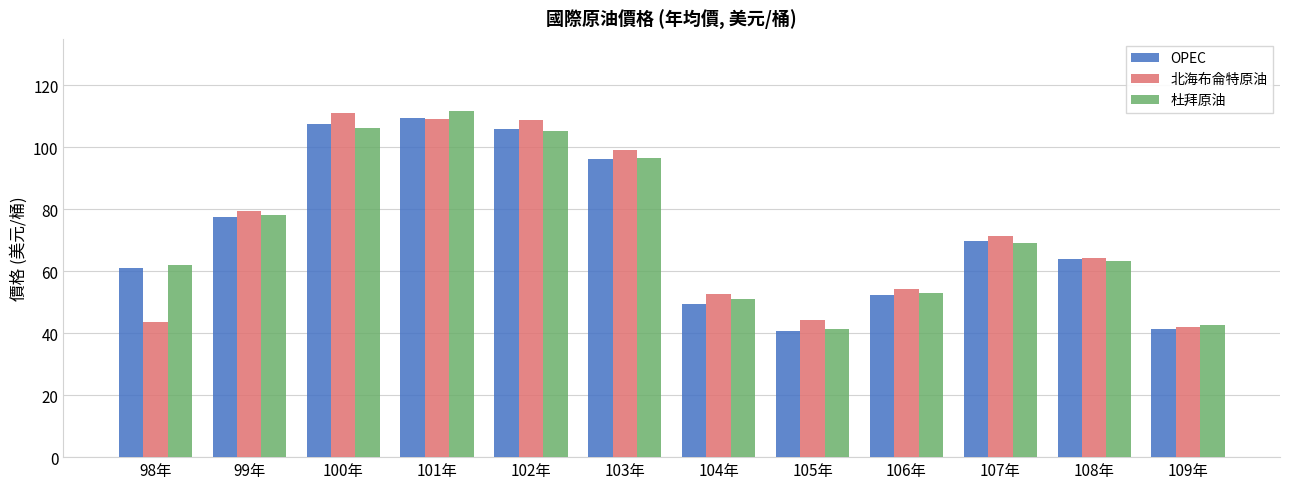

What is the minimum value for 杜拜原油?

41.3